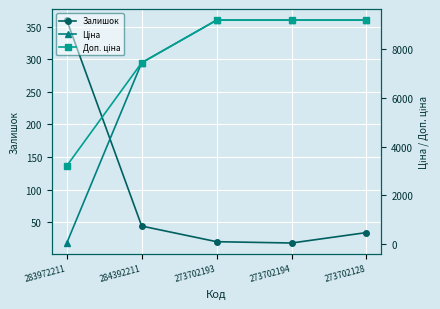

What is the label of the 3rd point from the left?

273702193